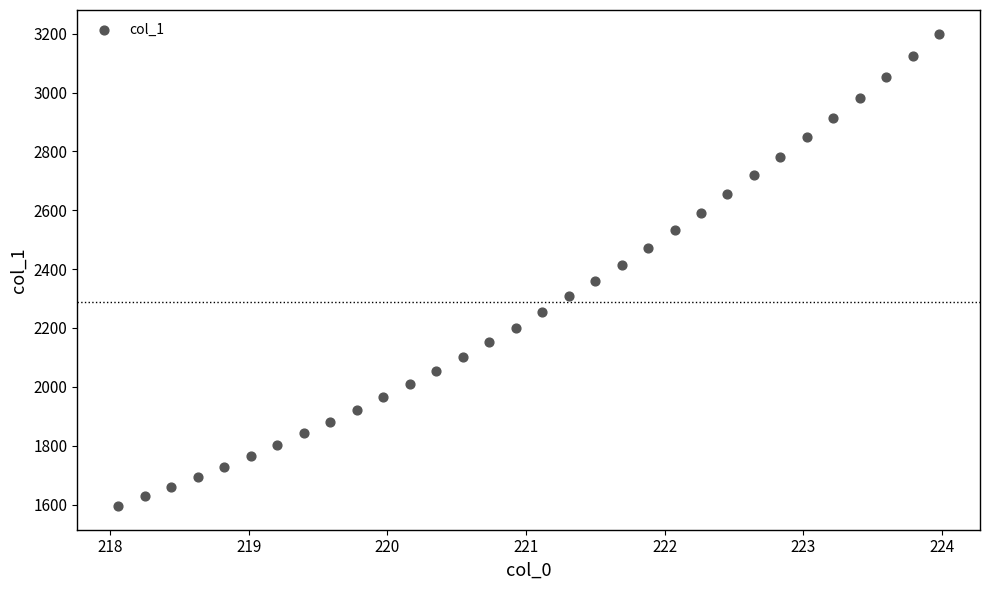

What is the range of X values (max minus min)?

5.9